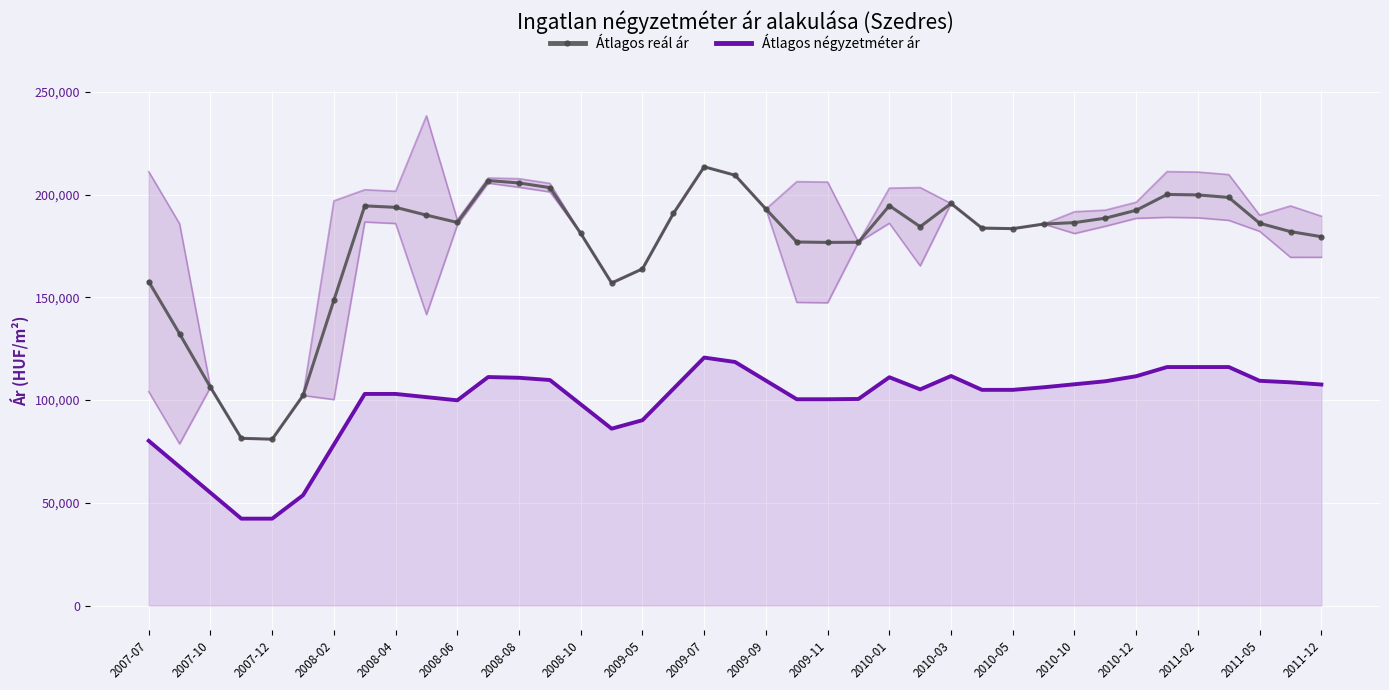

Count the number of categories in the chart.

39